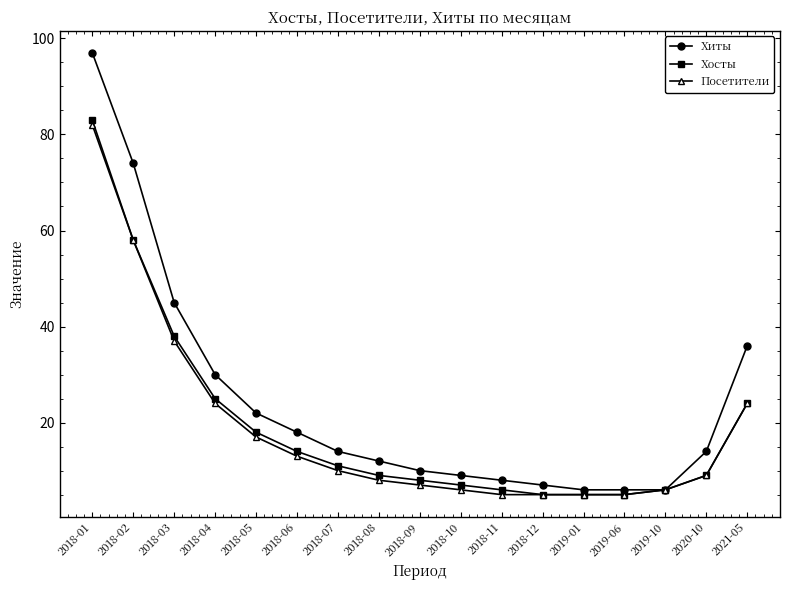

What are all the series names shown in the legend?

Хиты, Хосты, Посетители